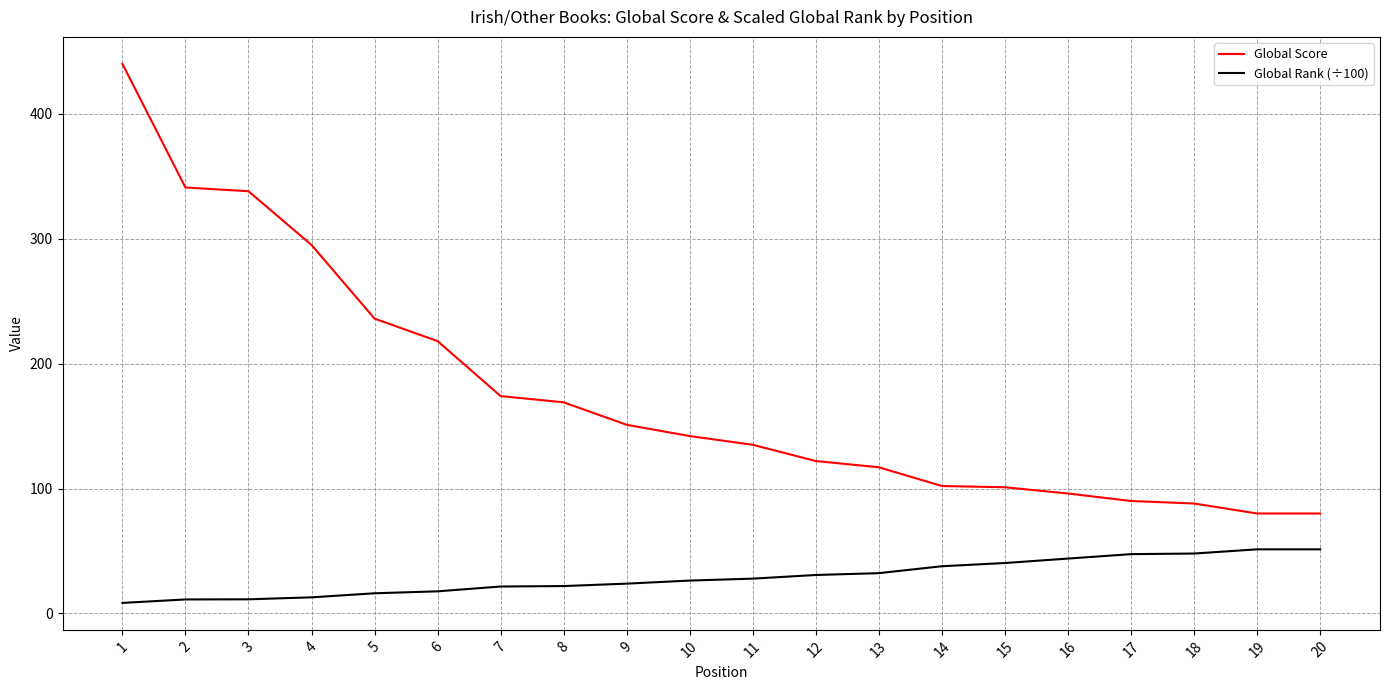

Which series has the largest total across all categories?

Global Score